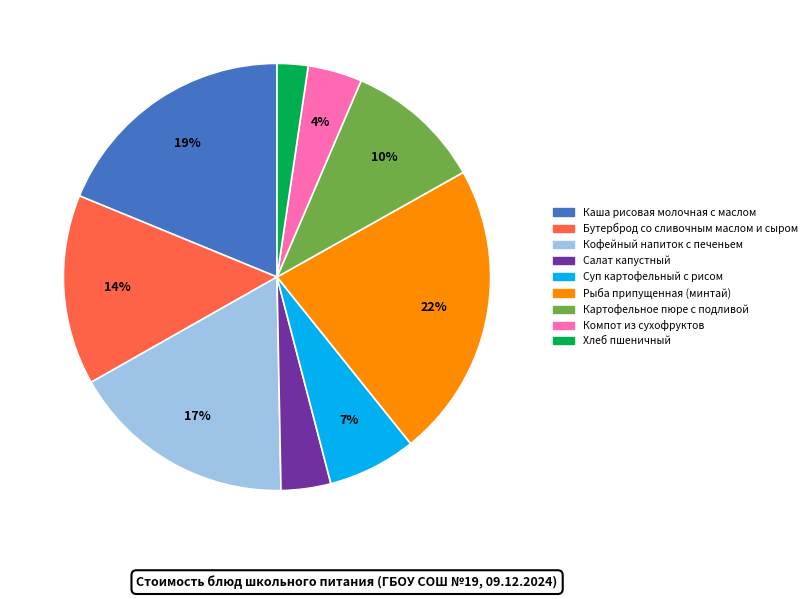

Which has a higher value, Бутерброд со сливочным маслом и сыром or Каша рисовая молочная с маслом?

Каша рисовая молочная с маслом